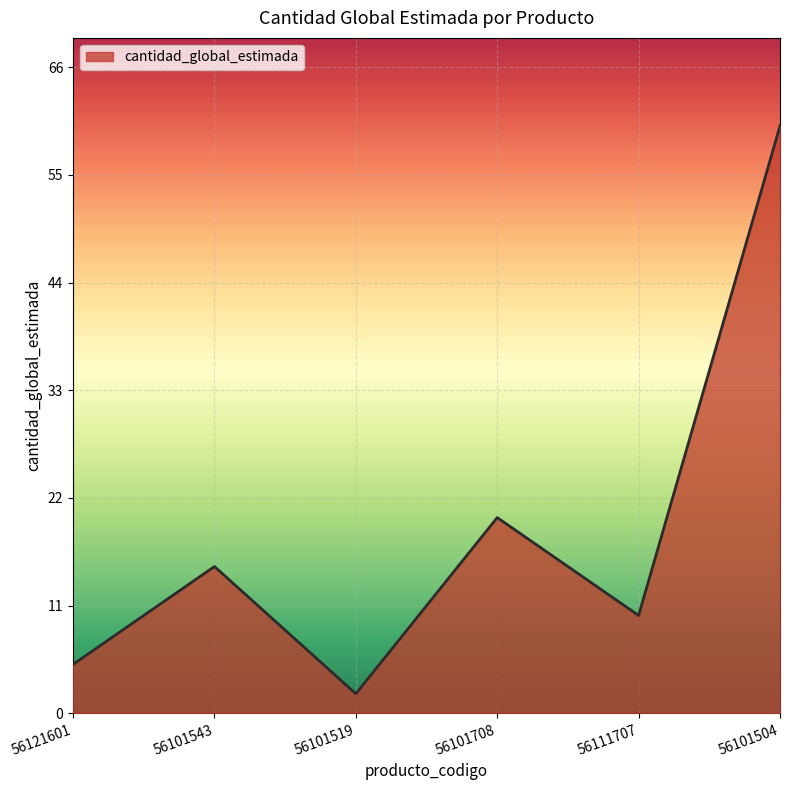

How many lines are shown in the chart?

1